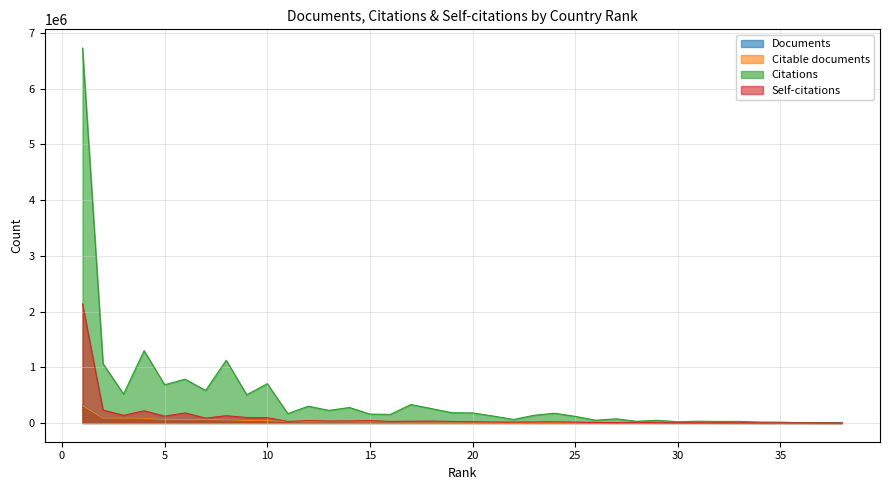

Reading left to right, transcribe all the data shown in this chart.

Documents: 1=326346	2=91135	3=90341	4=90099	5=65530	6=64098	7=63743	8=60479	9=46502	10=46059	11=24338	12=23371	13=21547	14=21375	15=20182	16=19855	17=17708	18=17458	19=15015	20=14217	21=10912	22=10904	23=10826	24=10147	25=9937	26=8533	27=6468	28=6119	29=5957	30=4584	31=3853	32=2794	33=2242	34=2169	35=1869	36=1670	37=634	38=517
Citable documents: 1=315928	2=88149	3=87577	4=86084	5=63698	6=61318	7=62524	8=57993	9=44592	10=44113	11=23809	12=22455	13=20755	14=20719	15=19268	16=19042	17=17015	18=16953	19=14440	20=13781	21=10404	22=10637	23=10541	24=9895	25=9549	26=8248	27=6224	28=5880	29=5823	30=4494	31=3749	32=2705	33=2126	34=2099	35=1780	36=1537	37=617	38=501
Citations: 1=6729519	2=1062656	3=519461	4=1297813	5=685486	6=786094	7=582837	8=1126168	9=505546	10=705392	11=168667	12=301210	13=225655	14=278195	15=159532	16=154427	17=331321	18=258059	19=183505	20=180192	21=124630	22=62987	23=137984	24=174665	25=118703	26=49681	27=74116	28=30232	29=48498	30=22579	31=32483	32=27212	33=28659	34=15918	35=14716	36=6315	37=4403	38=1646
Self-citations: 1=2137632	2=231019	3=137937	4=219069	5=122603	6=180915	7=86879	8=131015	9=98486	10=94900	11=27080	12=43898	13=35848	14=36817	15=43560	16=27566	17=31776	18=33874	19=26844	20=21791	21=15758	22=15641	23=16520	24=20493	25=12987	26=9146	27=7983	28=10539	29=9012	30=3710	31=4883	32=2924	33=3566	34=2394	35=2533	36=2044	37=769	38=269